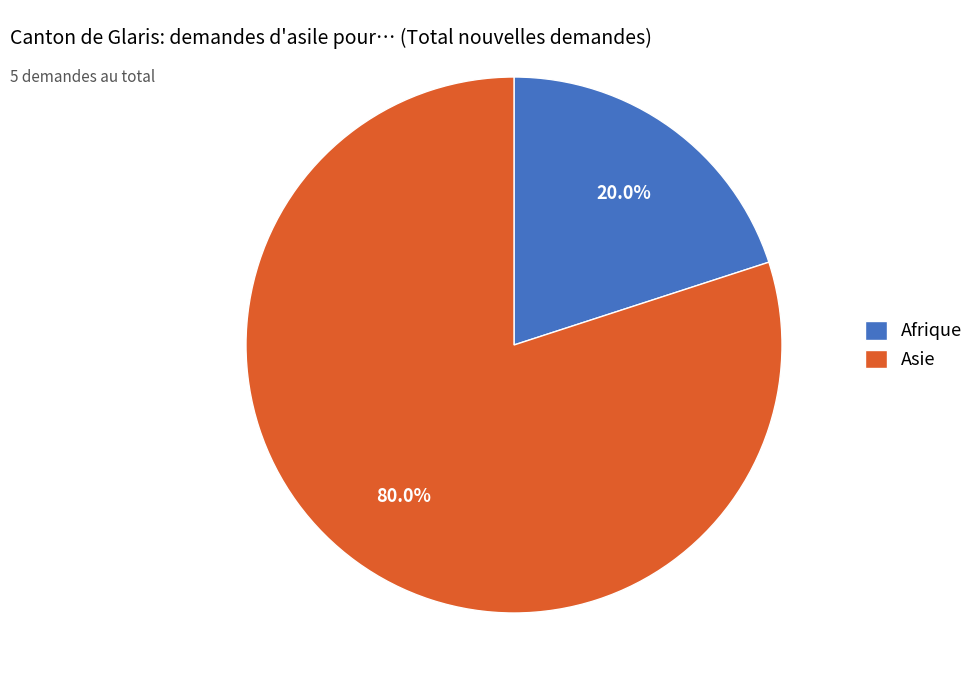

Is it true that Afrique is 10% of the pie?

False